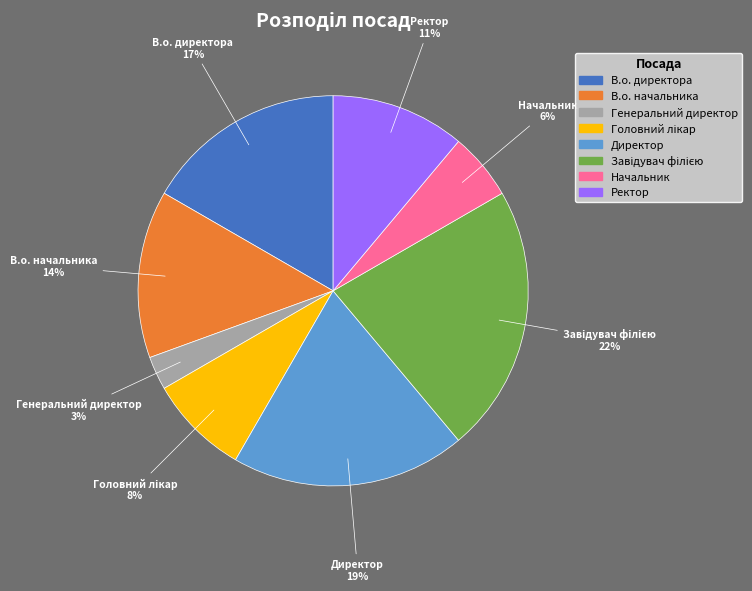

To the nearest percent, what percentage of the pie is Директор?

19%